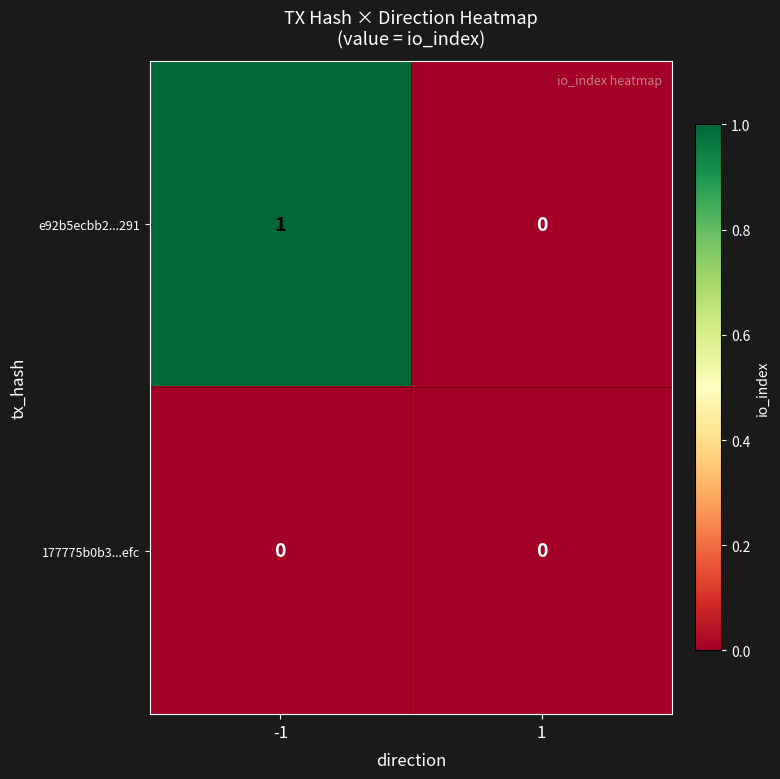

Which series changed the most between -1 and 1?

e92b5ecbb2...291